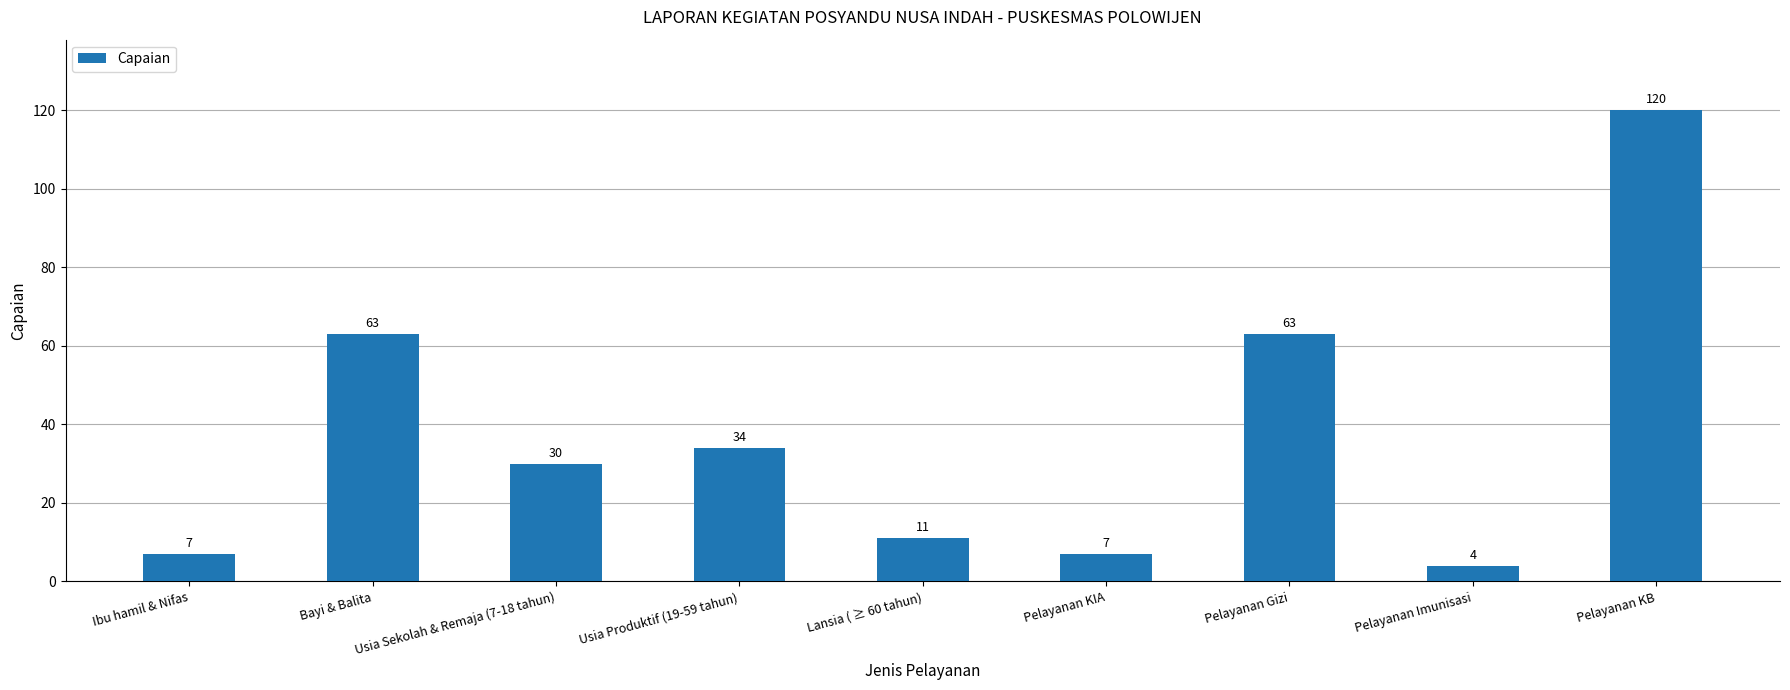

Which has a higher value, Bayi & Balita or Pelayanan Imunisasi?

Bayi & Balita